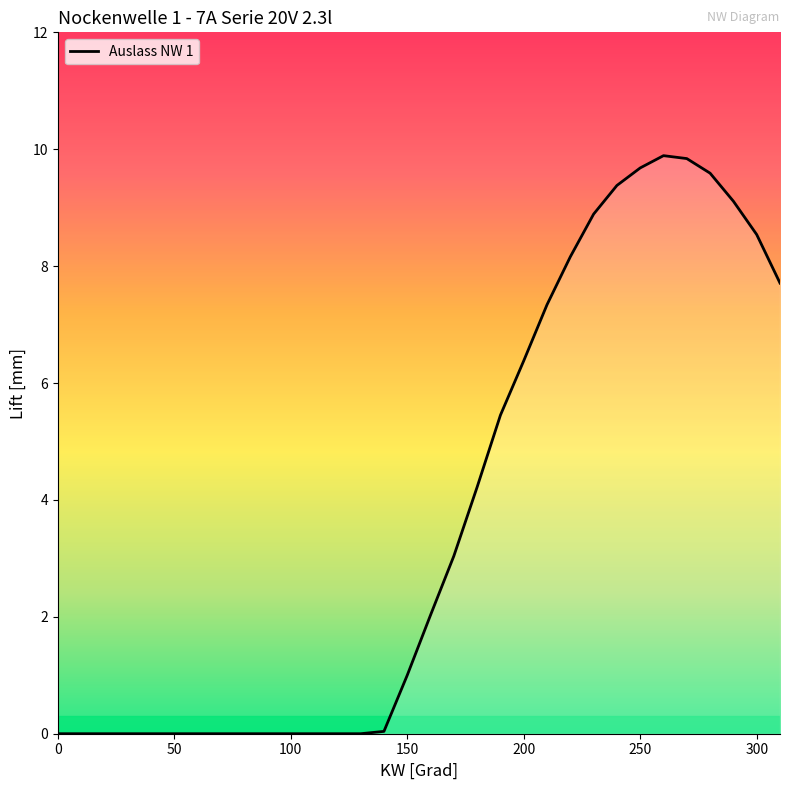

What is the maximum value shown in the chart?

9.9